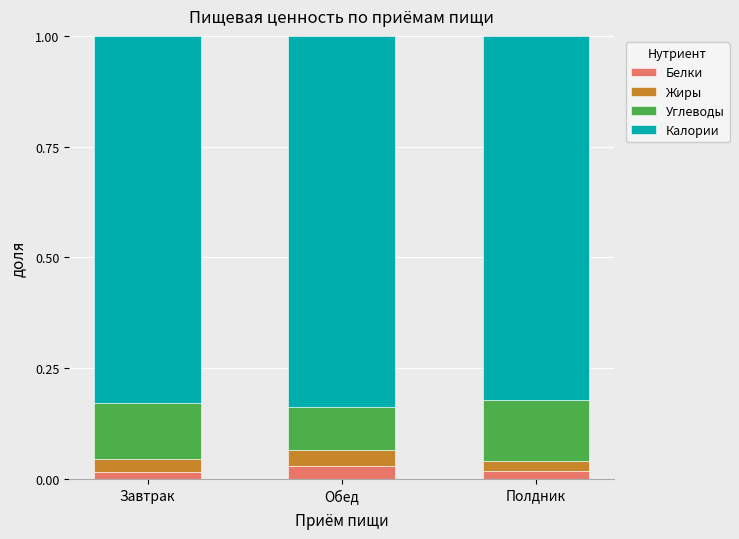

How many Белки values are between 0 and 1?

3